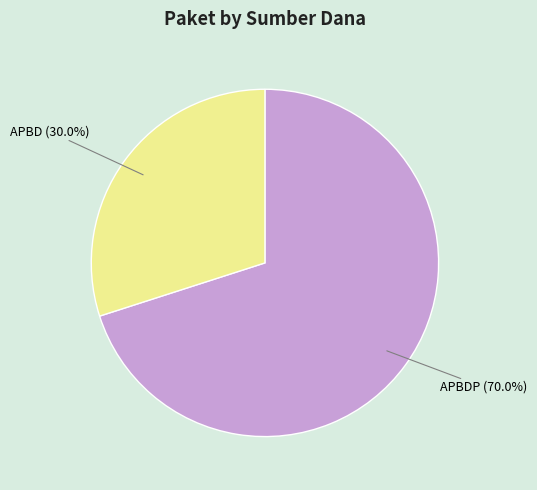

Is there a majority slice in this chart?

Yes